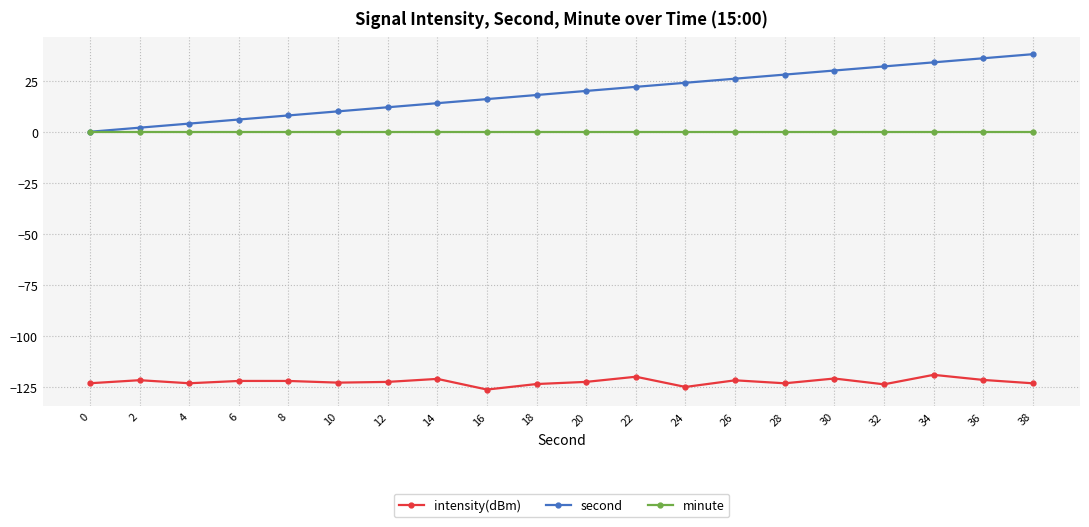

Rank the series by their maximum value, from highest to lowest.

second, minute, intensity(dBm)